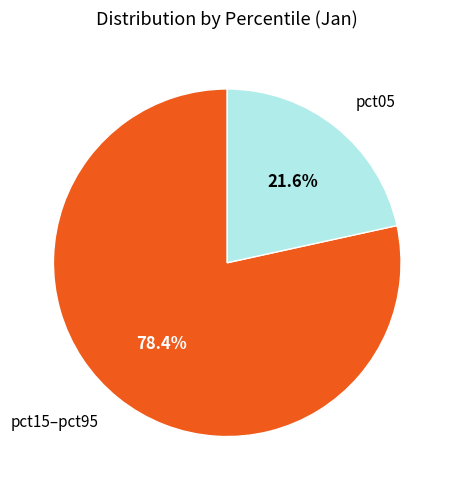

How many segments does this pie chart have?

2